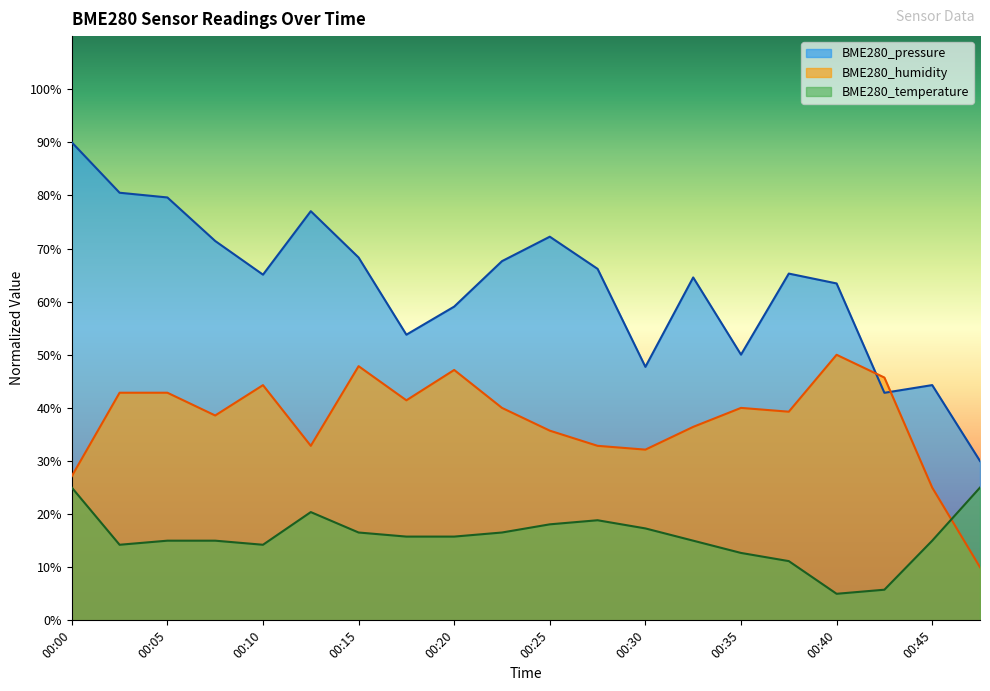

Between which two adjacent categories do BME280_humidity and BME280_temperature first intersect?

00:45 and 00:48